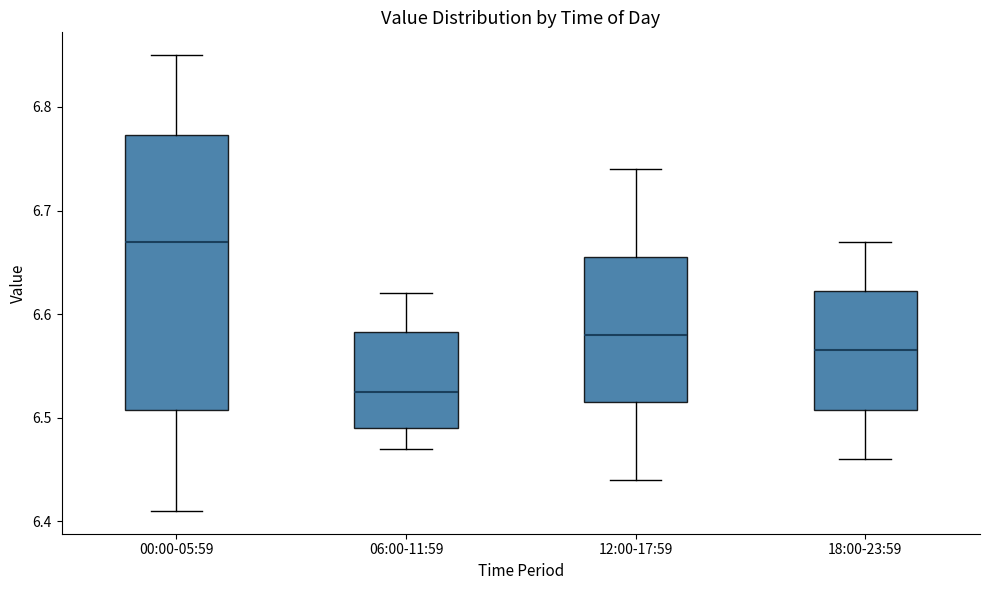

Reading left to right, read every box against the y-axis: the position of its median line, the range the box covers, and the ends of its whiskers. The values are not printed on the chart, so give them approximately, as read against the axis.

00:00-05:59: median 6.67, box 6.51 to 6.77, whiskers 6.41 to 6.85
06:00-11:59: median 6.53, box 6.49 to 6.58, whiskers 6.47 to 6.62
12:00-17:59: median 6.58, box 6.52 to 6.66, whiskers 6.44 to 6.74
18:00-23:59: median 6.57, box 6.51 to 6.62, whiskers 6.46 to 6.67